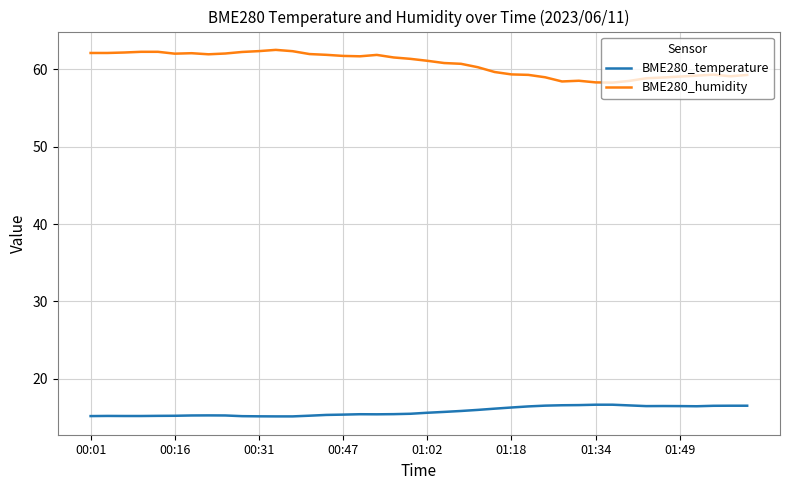

Rank the series by their maximum value, from highest to lowest.

BME280_humidity, BME280_temperature